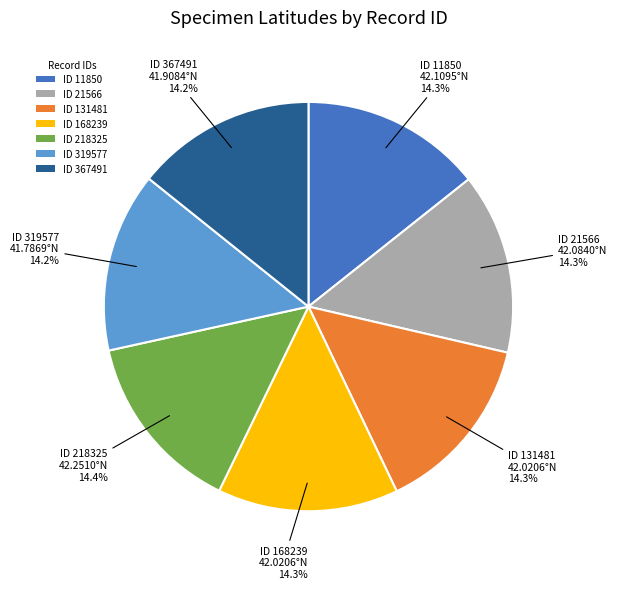

Does ID 218325 account for over 50% of the chart?

No